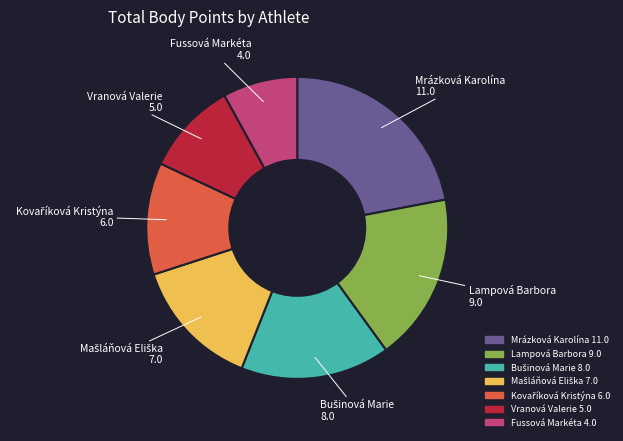

Is there a majority slice in this chart?

No